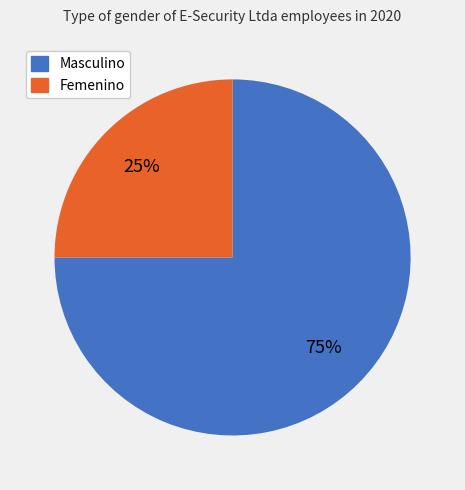

Which slice is the largest?

Masculino